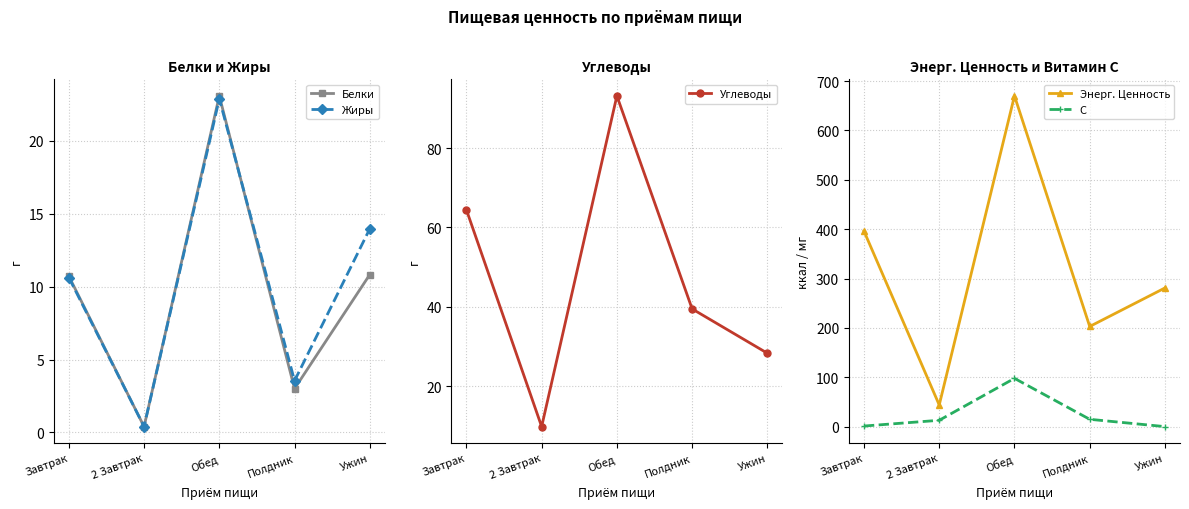

At how many categories does at least one series exceed 108?

4